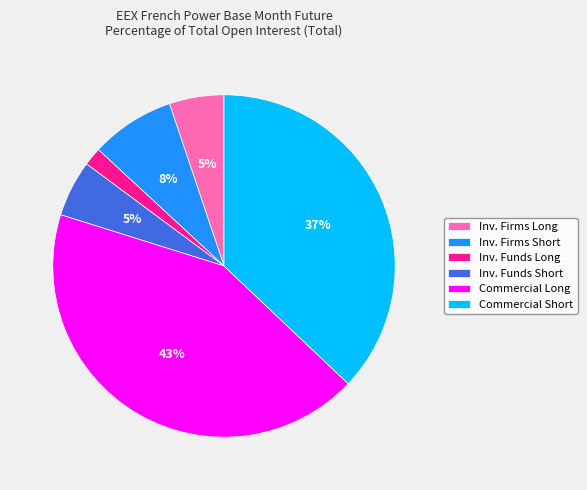

To the nearest percent, what percentage of the pie is Inv. Firms Short?

8%